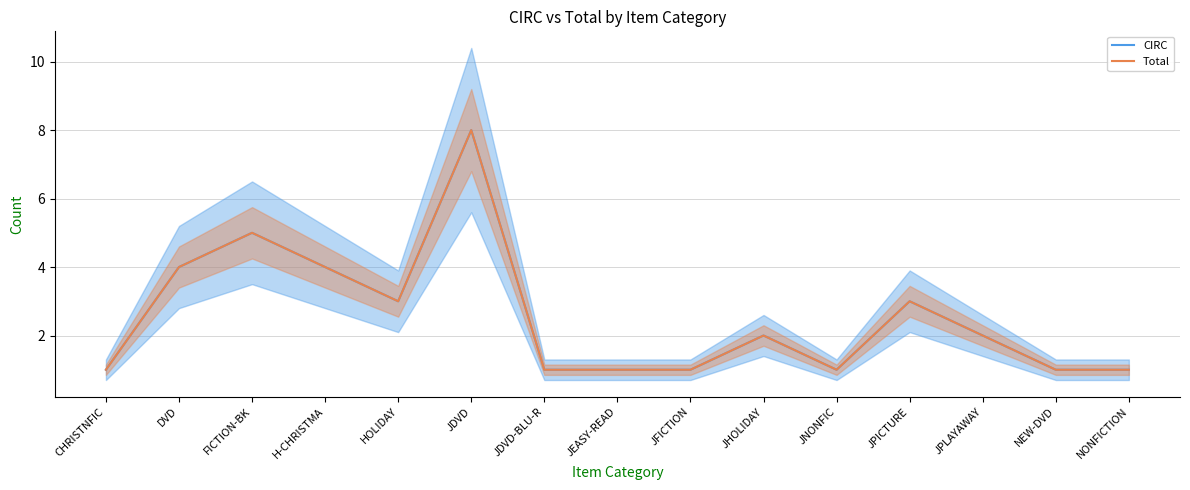

What is the label of the 6th point from the right?

JHOLIDAY